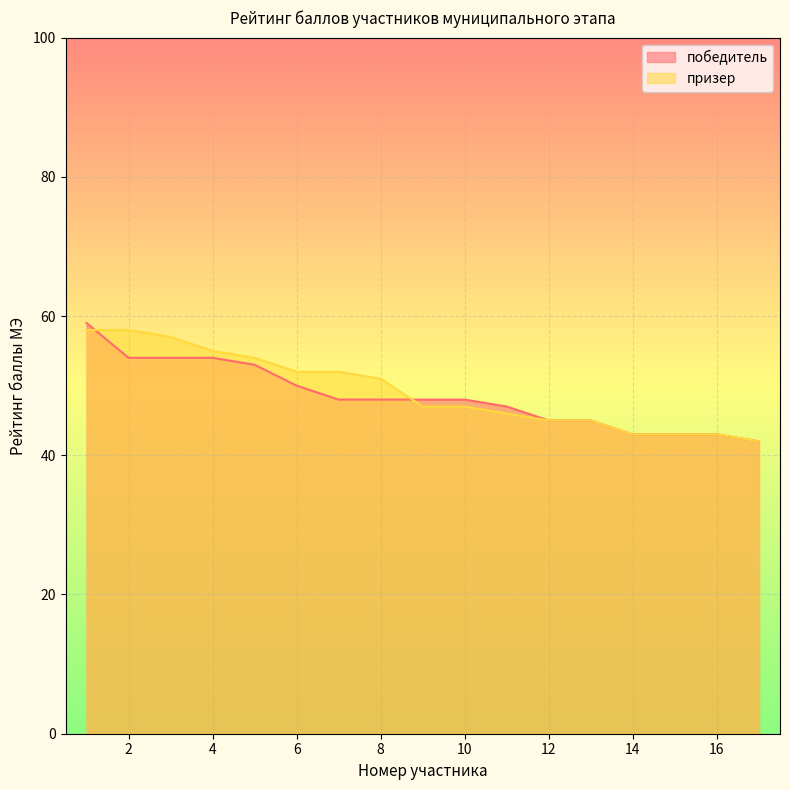

List the labels in order of value, smallest first.

17, 14, 15, 16, 12, 13, 11, 7, 8, 9, 10, 6, 5, 2, 3, 4, 1